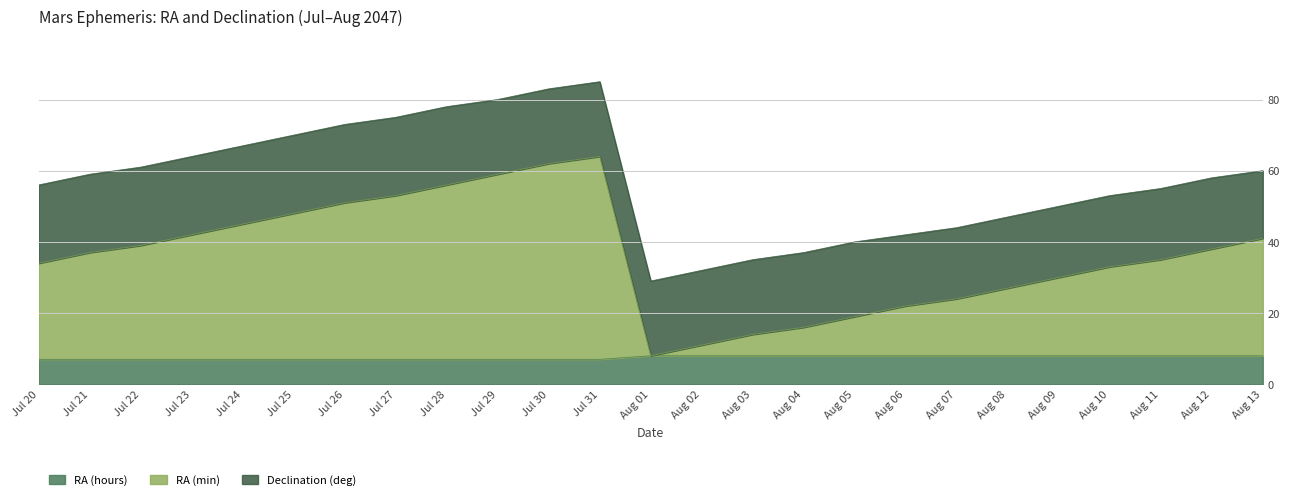

What position from the right is Aug 03?

11